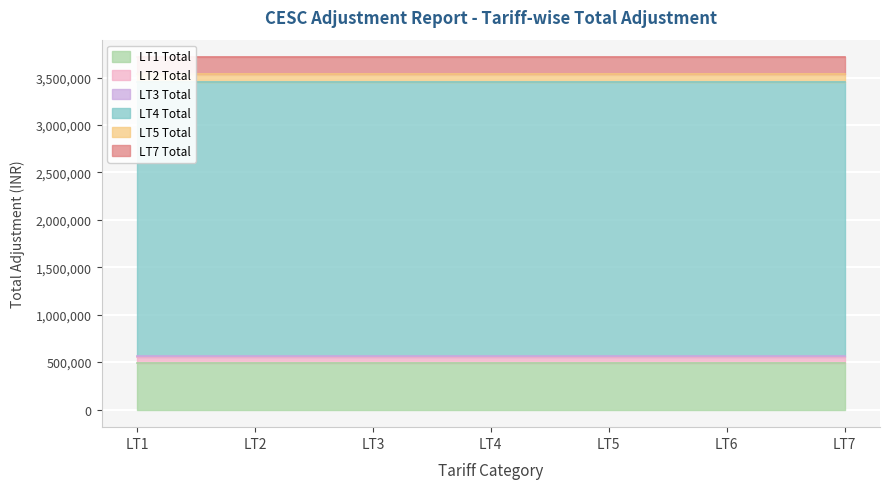

What are all the series names shown in the legend?

LT1 Total, LT2 Total, LT3 Total, LT4 Total, LT5 Total, LT7 Total